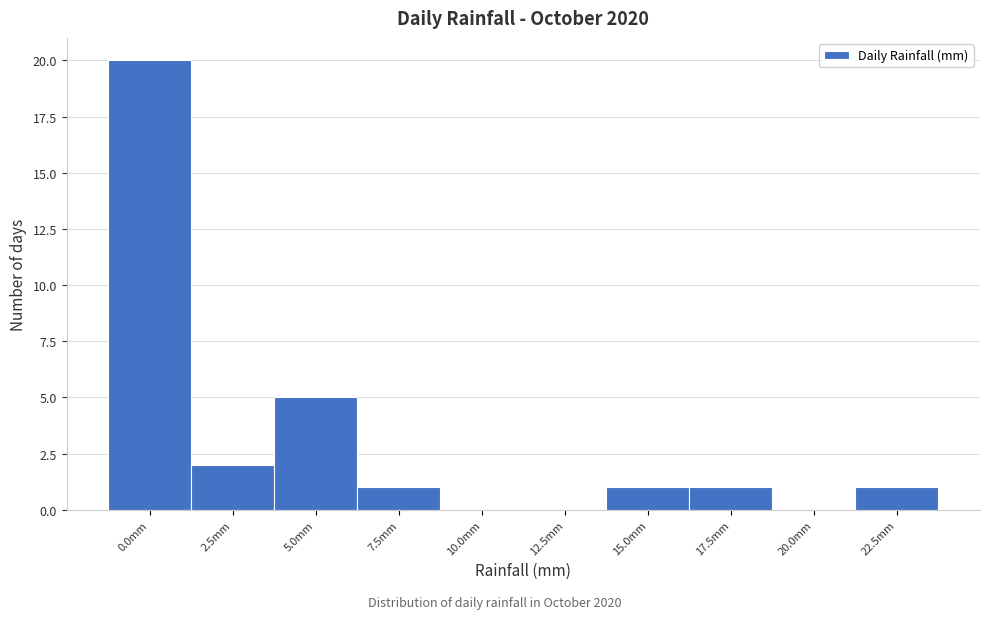

Reading left to right, list all the values displayed in this chart.

0.0mm=20	2.5mm=2	5.0mm=5	7.5mm=1	10.0mm=0	12.5mm=0	15.0mm=1	17.5mm=1	20.0mm=0	22.5mm=1